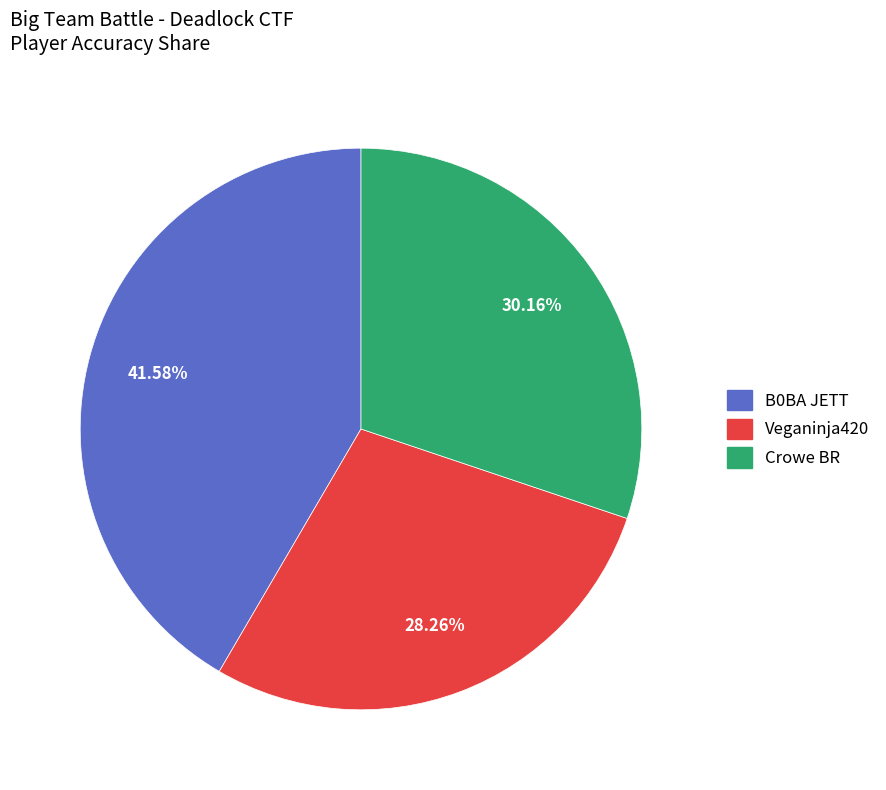

To the nearest percent, what is the difference between the Crowe BR and Veganinja420 slice percentages?

2%